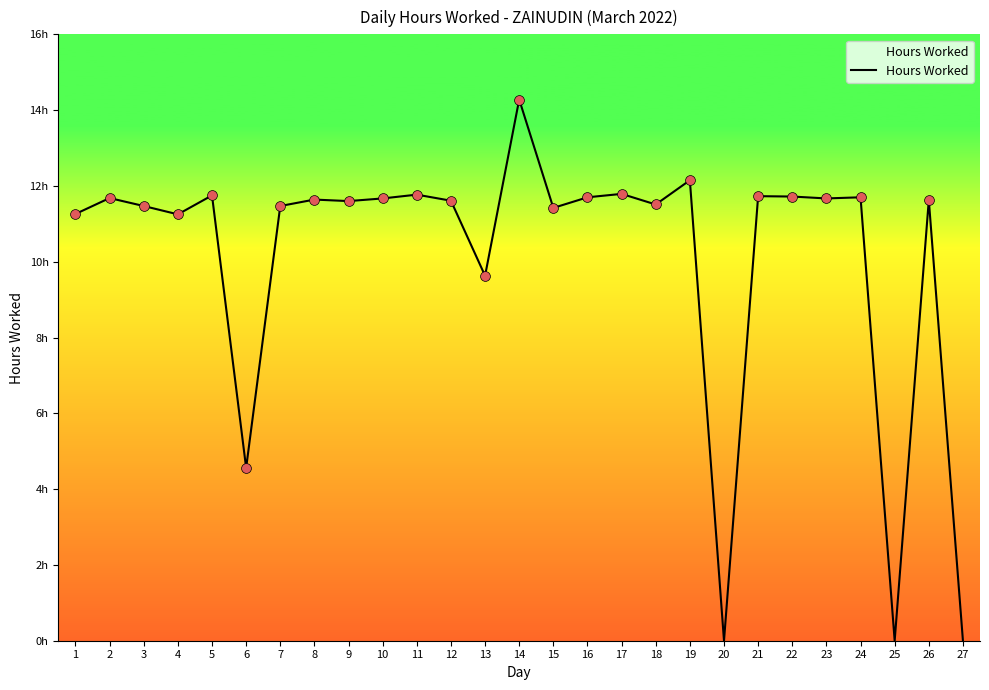

Which has a higher value, 13 or 16?

16